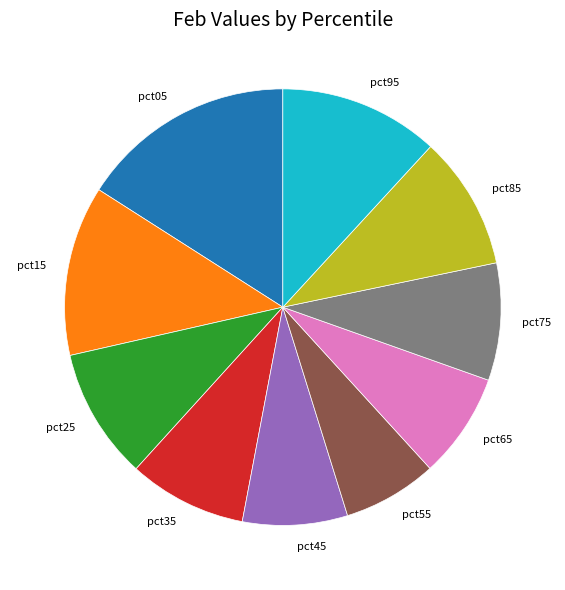

Is the sum of pct85 and pct35 greater than half?

No